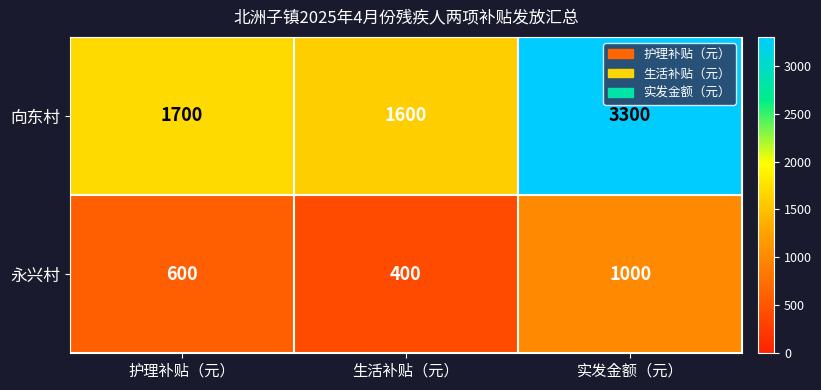

What is the average value of the 向东村 series?

2200